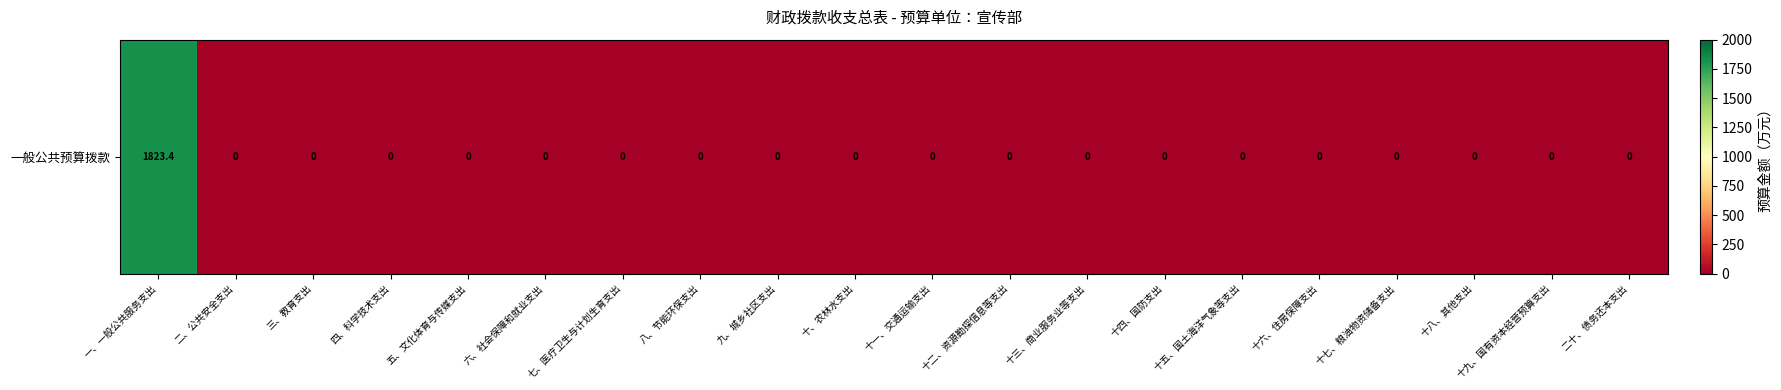

True or false: the data shows 0.0 at 十七、粮油物资储备支出.

True